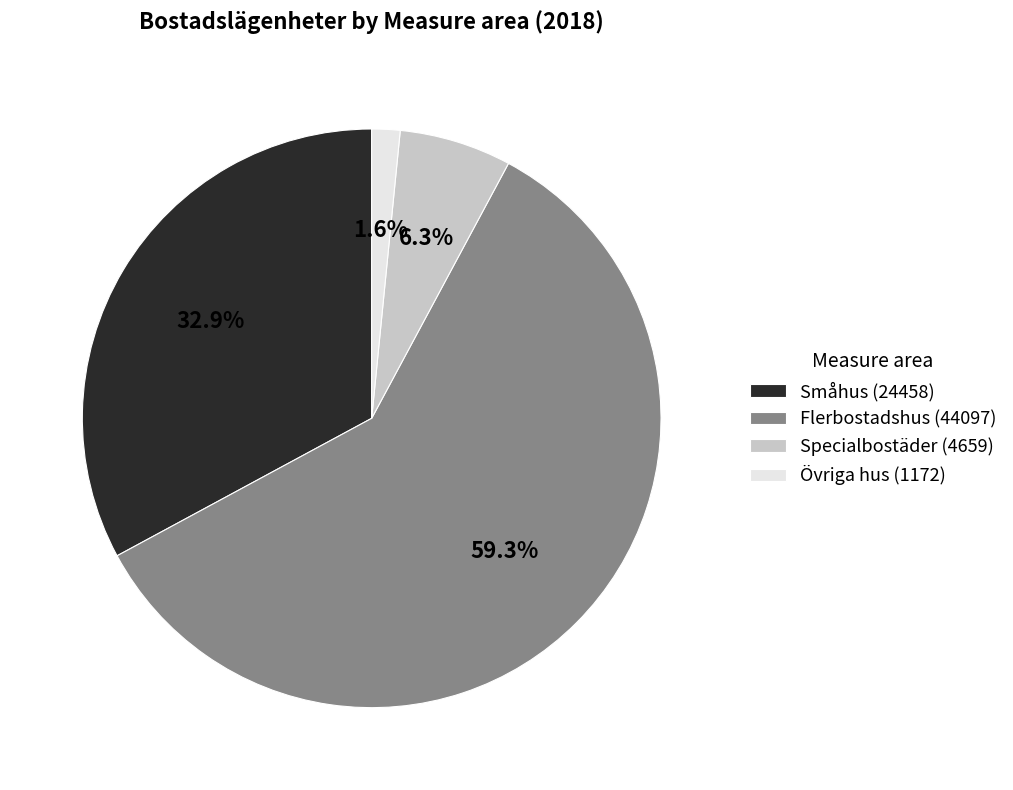

Which category has the biggest portion of the pie?

Flerbostadshus